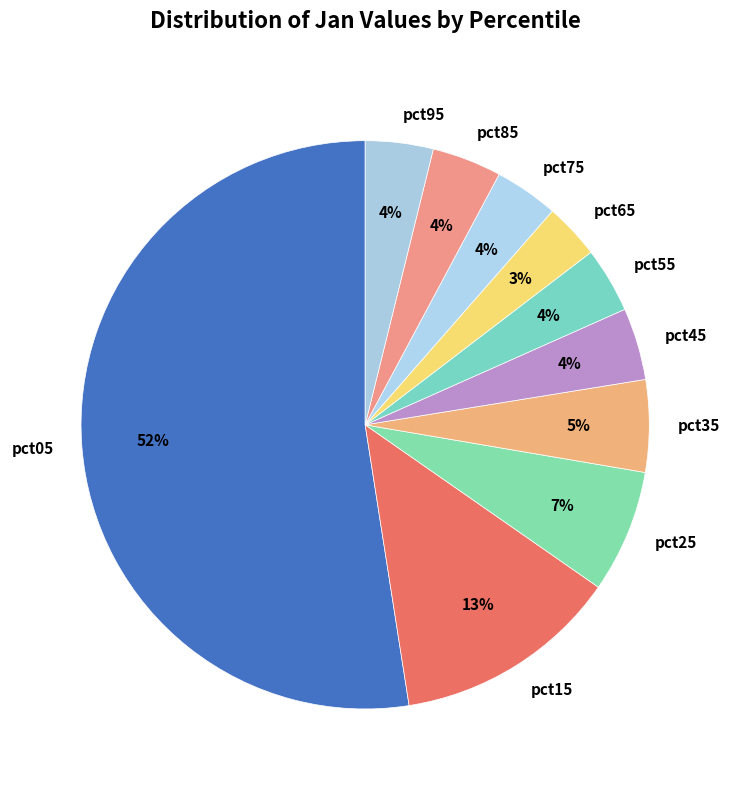

To the nearest percent, what is the combined percentage of pct85 and pct65?

7%